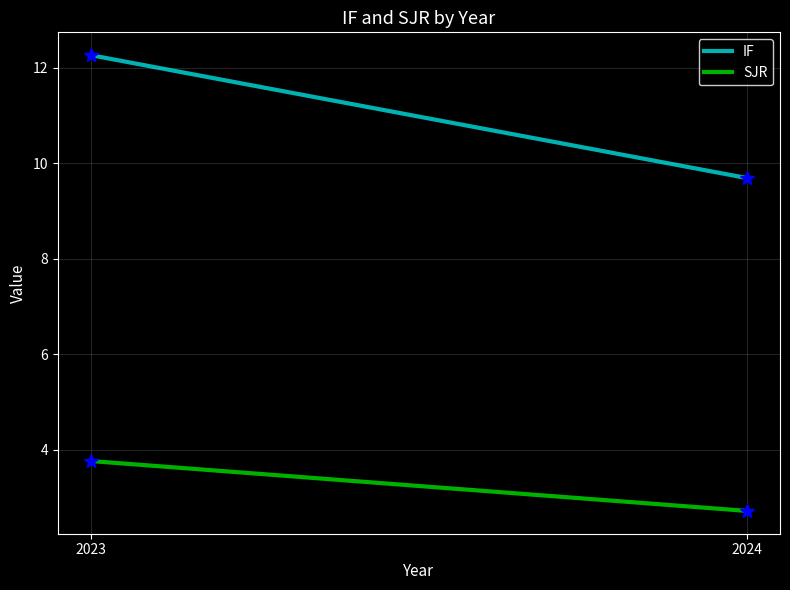

How many IF values are between 9 and 12?

1